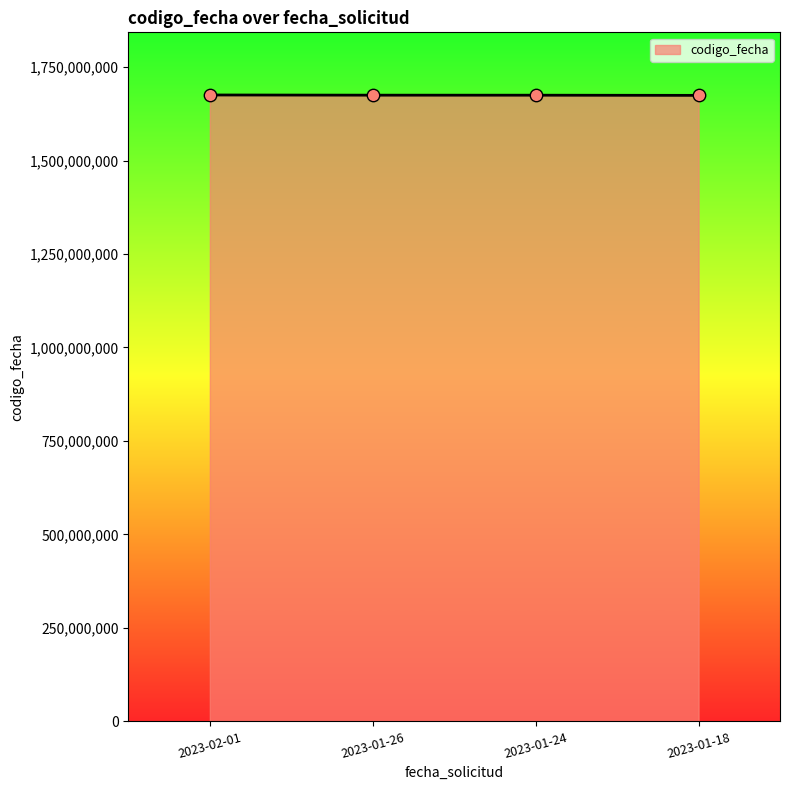

What is the ratio of the value at 2023-01-26 to the value at 2023-01-18?

1.0